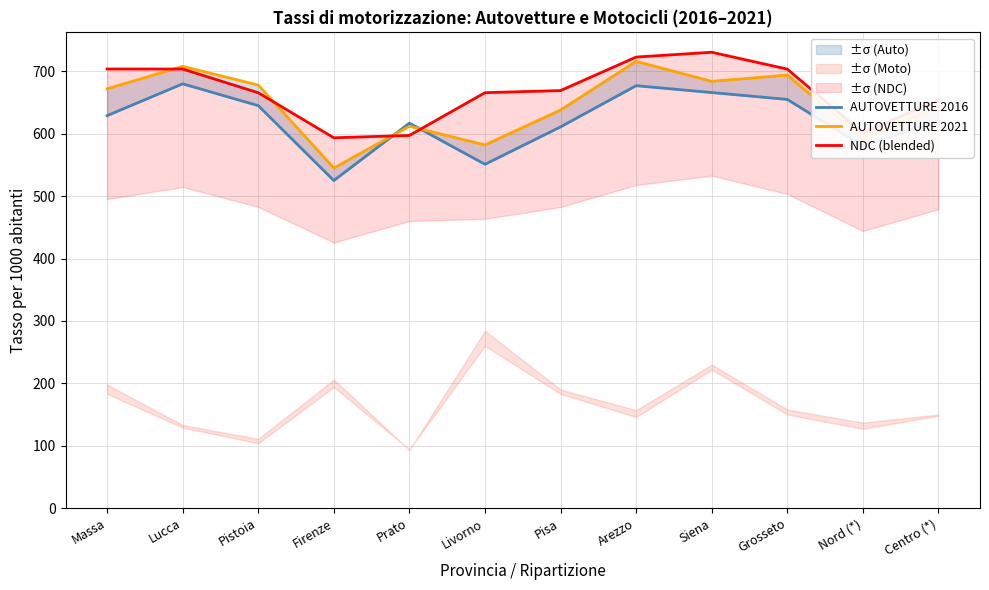

At which label does AUTOVETTURE 2021 reach its peak?

Arezzo